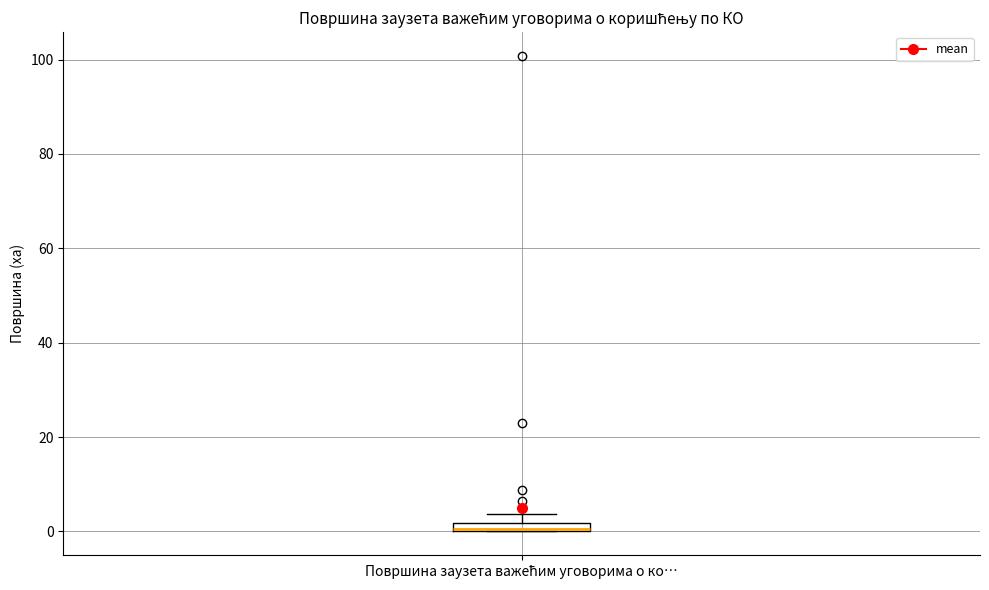

Where is the lower edge of the box for Површина заузета важећим уговорима о ко… on the y-axis? The values are not printed on the chart, so give them approximately, as read against the axis.

0